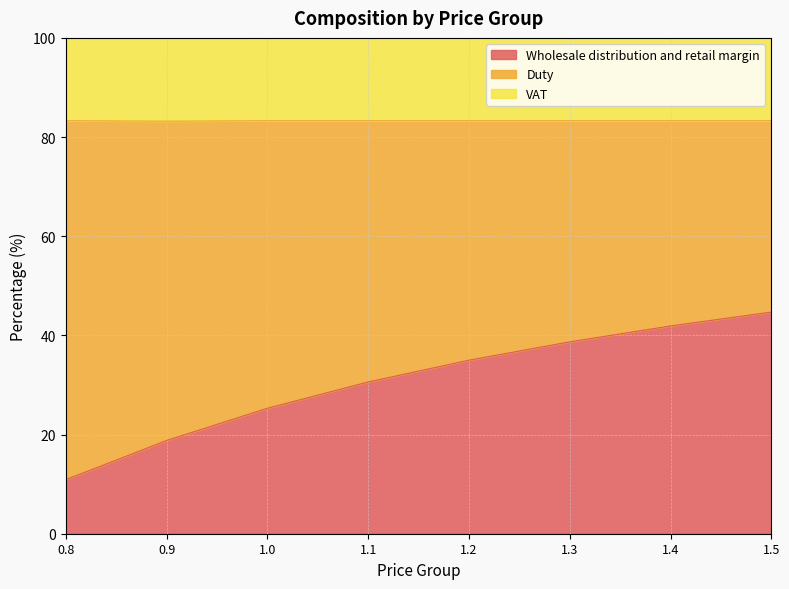

Which category has the highest value in the Wholesale distribution and retail margin series?

1.5